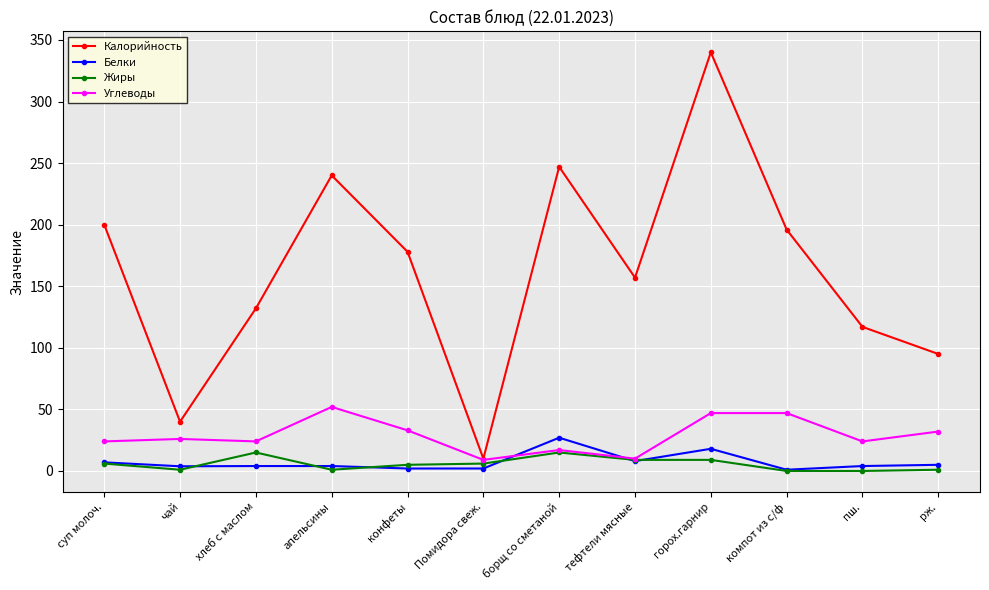

At which label does Калорийность reach its peak?

горох.гарнир